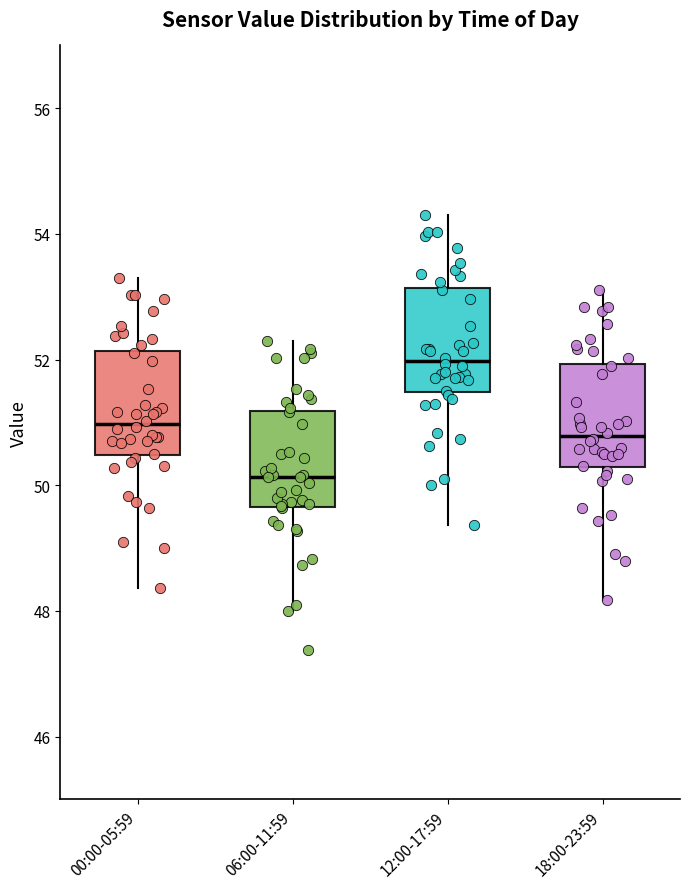

Reading left to right, read every box against the y-axis: the position of its median line, the range the box covers, and the ends of its whiskers. The values are not printed on the chart, so give them approximately, as read against the axis.

00:00-05:59: median 51.0, box 50.4 to 52.2, whiskers 48.4 to 53.4
06:00-11:59: median 50.2, box 49.6 to 51.2, whiskers 48.0 to 52.4
12:00-17:59: median 52.0, box 51.4 to 53.2, whiskers 49.4 to 54.4
18:00-23:59: median 50.8, box 50.2 to 52.0, whiskers 48.2 to 53.2